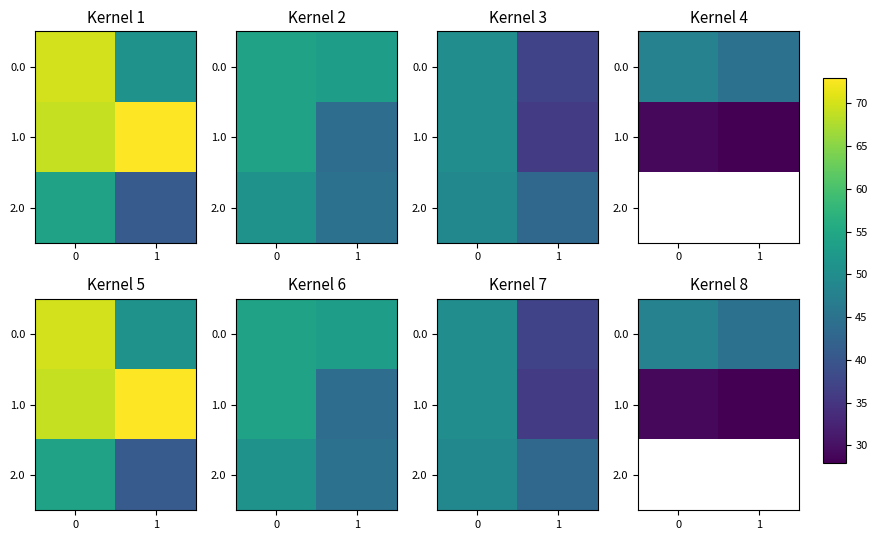

What is the smallest value displayed?

28.0